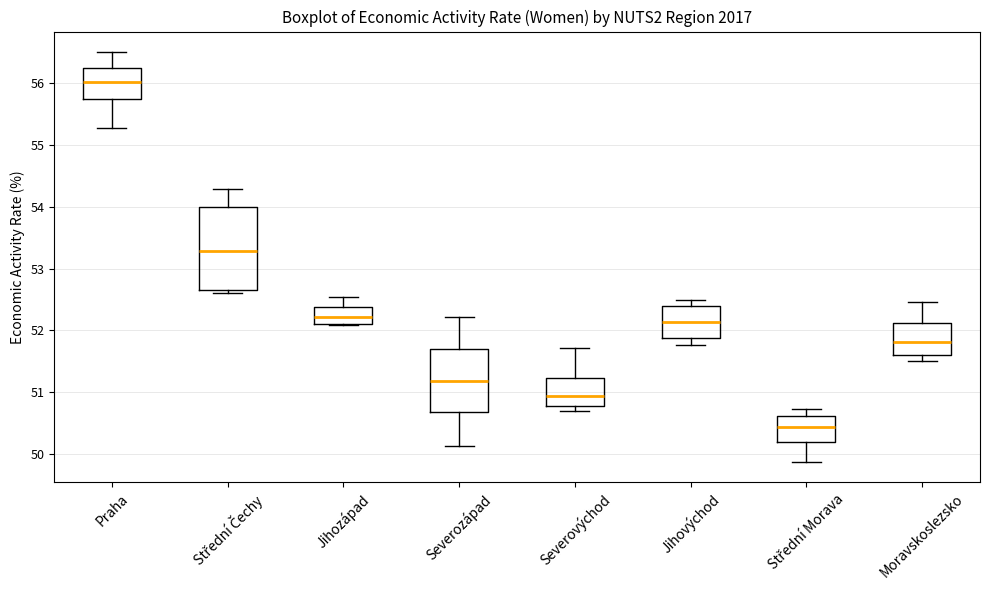

Reading left to right, transcribe this box plot: for each box, give where its median line is, the range the box spans, and where its two whiskers end, as read against the y-axis. The values are not printed on the chart, so give them approximately, as read against the axis.

Praha: median 56.0, box 55.7 to 56.2, whiskers 55.3 to 56.5
Střední Čechy: median 53.3, box 52.6 to 54.0, whiskers 52.6 (just below the box's lower edge) to 54.3
Jihozápad: median 52.2, box 52.1 to 52.4, whiskers 52.1 to 52.5
Severozápad: median 51.2, box 50.7 to 51.7, whiskers 50.1 to 52.2
Severovýchod: median 50.9, box 50.8 to 51.2, whiskers 50.7 to 51.7
Jihovýchod: median 52.1, box 51.9 to 52.4, whiskers 51.8 to 52.5
Střední Morava: median 50.4, box 50.2 to 50.6, whiskers 49.9 to 50.7
Moravskoslezsko: median 51.8, box 51.6 to 52.1, whiskers 51.5 to 52.5